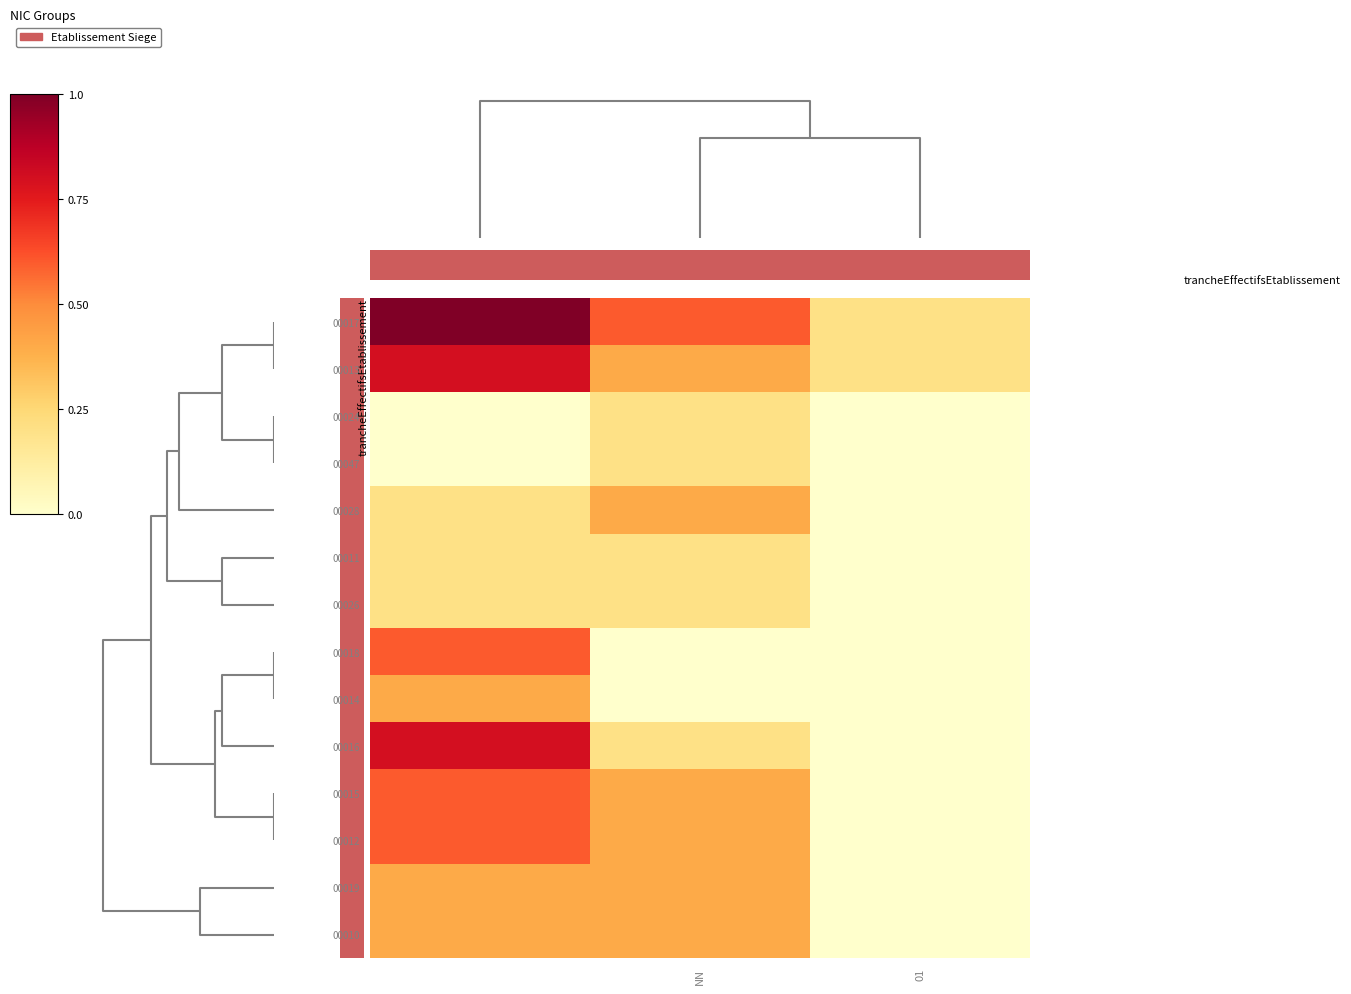

Which series has the widest spread of values?

00017